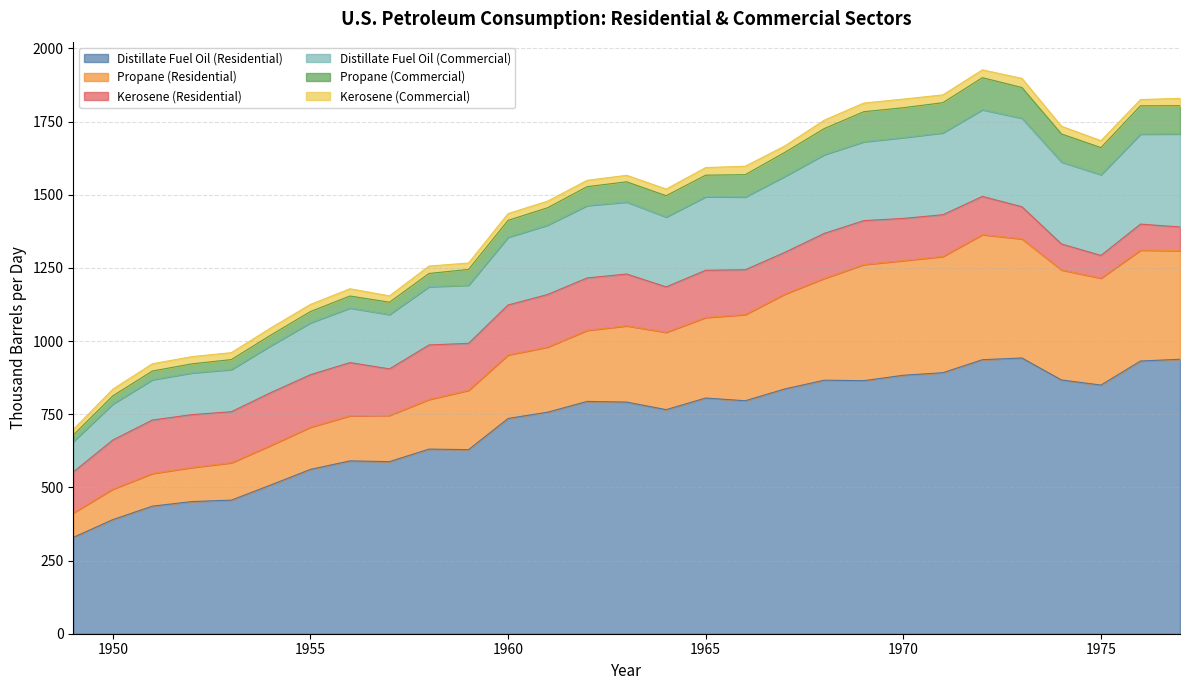

The Distillate Fuel Oil (Residential) series shows 389.9 at 1950. True or false?

True